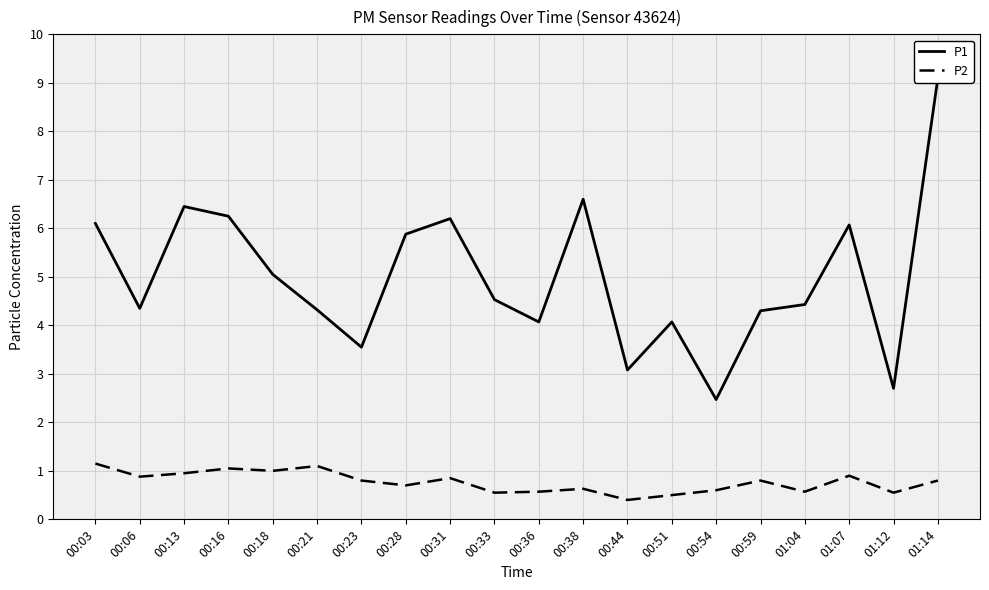

Which has a higher value, 01:14 or 00:51?

01:14